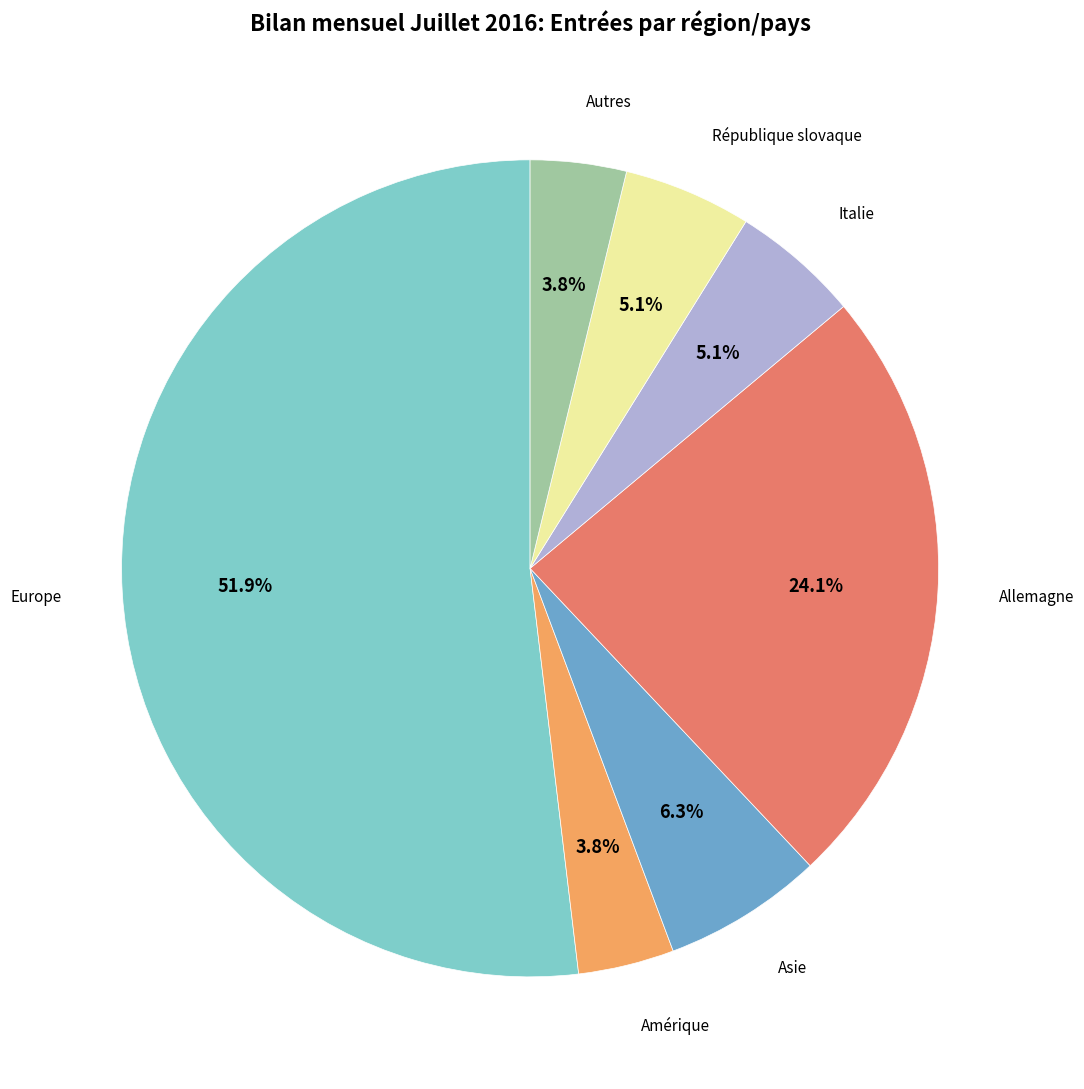

How many segments does this pie chart have?

7